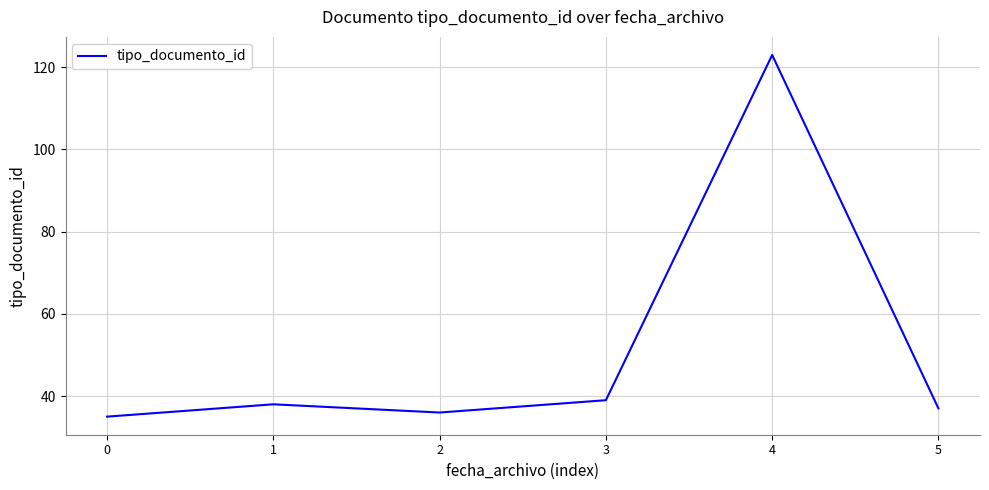

Reading left to right, extract all data points from this chart.

35	38	36	39	123	37